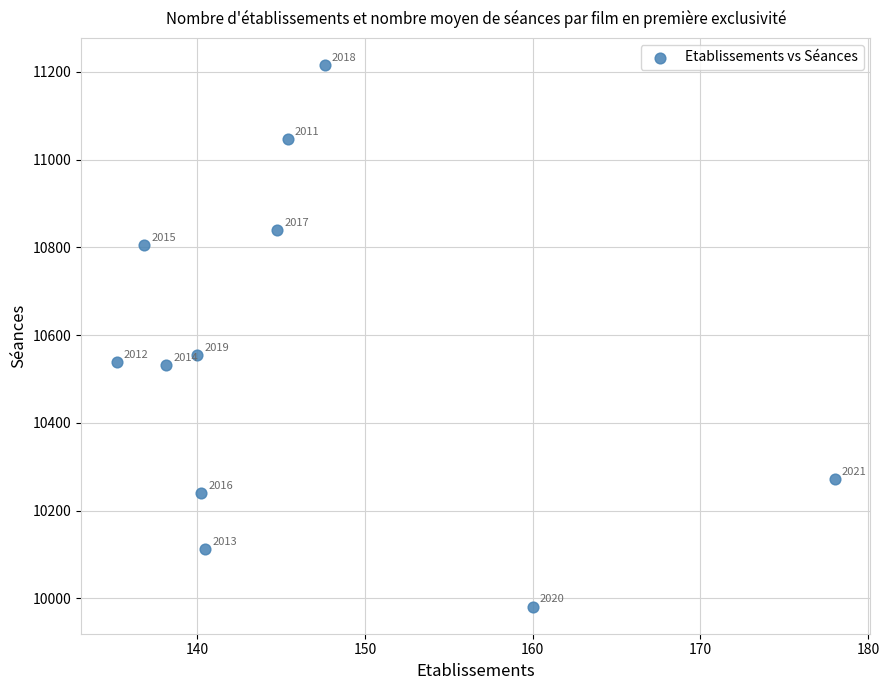

What Y value in the scatter plot is closest to 10598?

10554.9